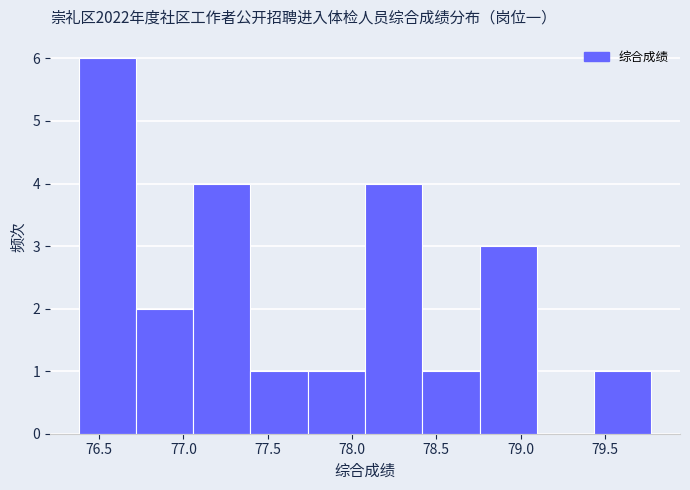

What is the height of the bar covering 78.75 to 79.10 on the x-axis? Neither the bar edges nor the heights are printed on the chart, so give them approximately, as read against the axes.

3